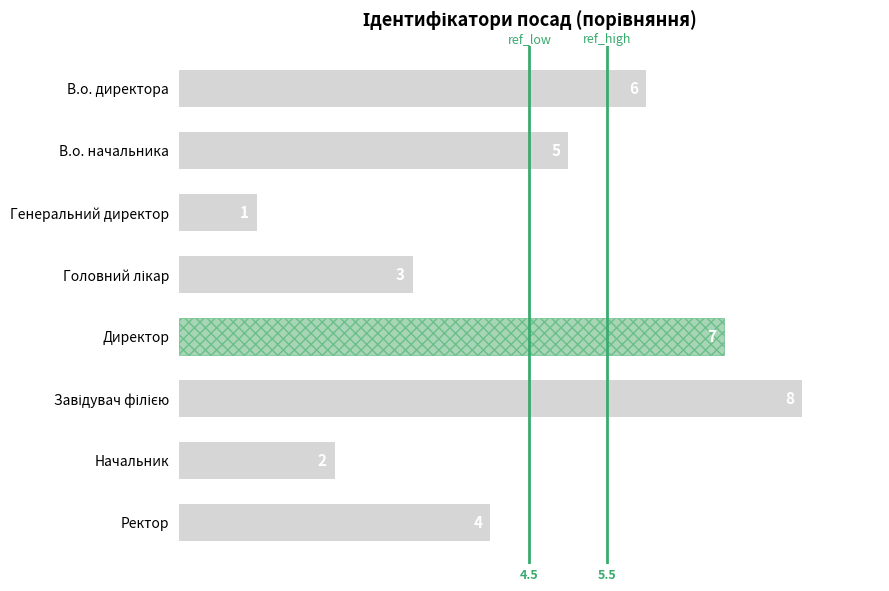

How many bars are there in total?

8